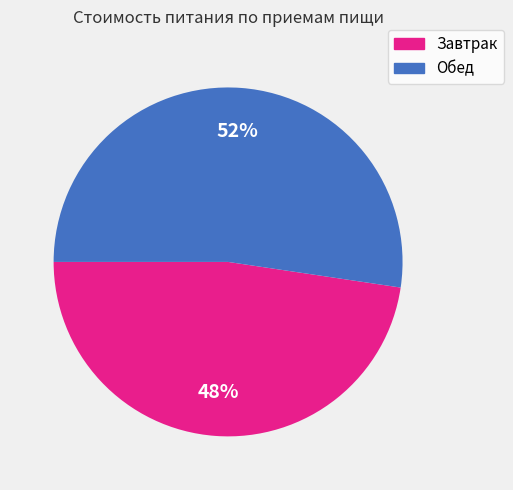

Approximately how many times larger is the value at Обед compared to Завтрак?

1.1